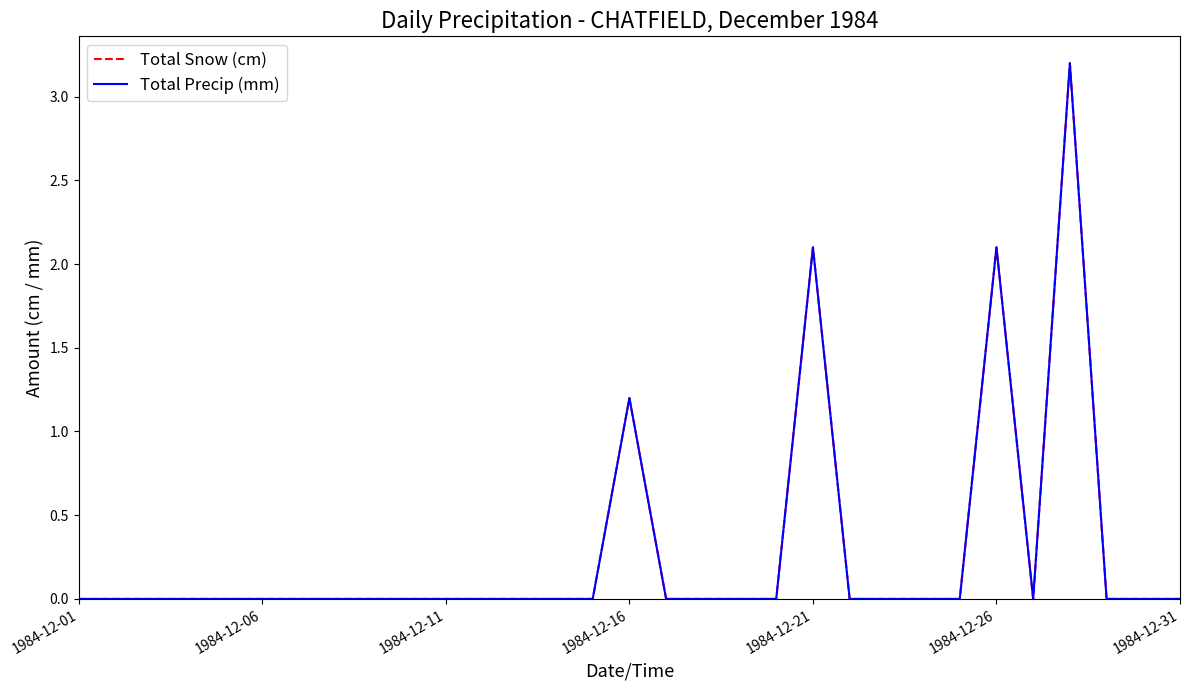

Which label corresponds to the smallest value in the chart?

1984-12-01